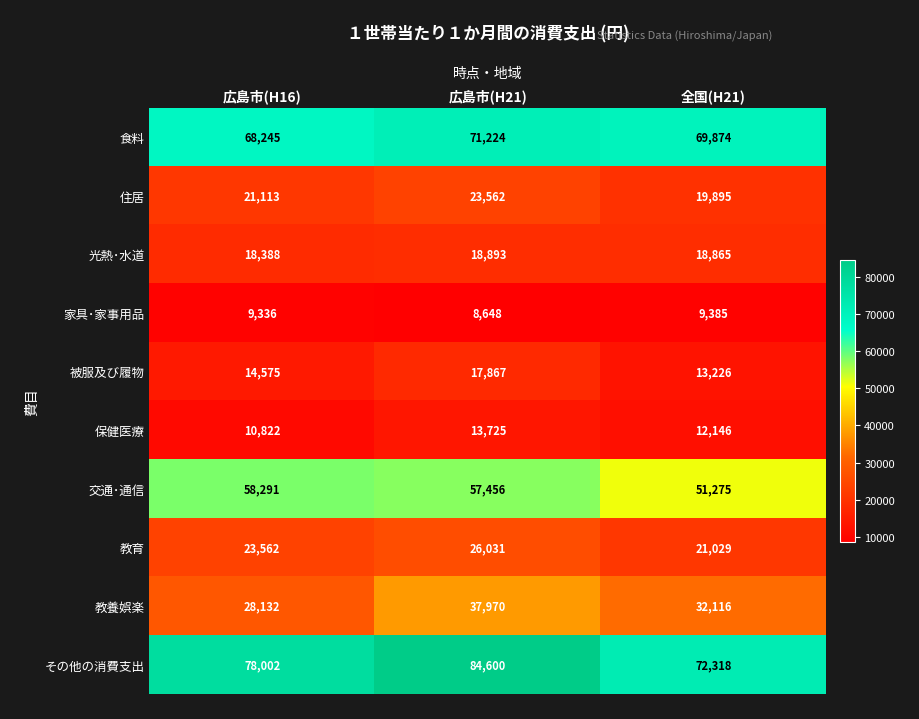

Reading left to right, transcribe all the data shown in this chart.

食料: 68245	71224	69874
住居: 21113	23562	19895
光熱･水道: 18388	18893	18865
家具･家事用品: 9336	8648	9385
被服及び履物: 14575	17867	13226
保健医療: 10822	13725	12146
交通･通信: 58291	57456	51275
教育: 23562	26031	21029
教養娯楽: 28132	37970	32116
その他の消費支出: 78002	84600	72318